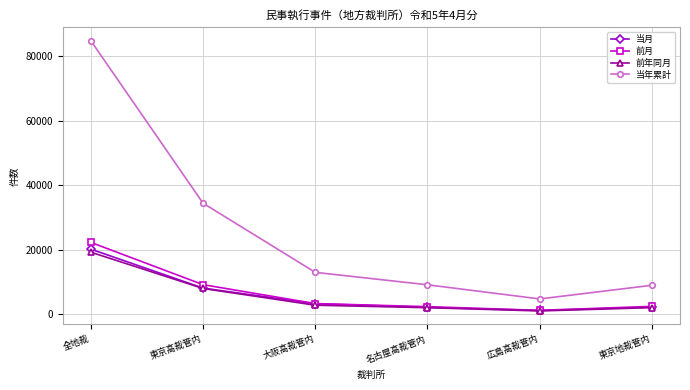

Which series has the largest range (max minus min)?

当年累計